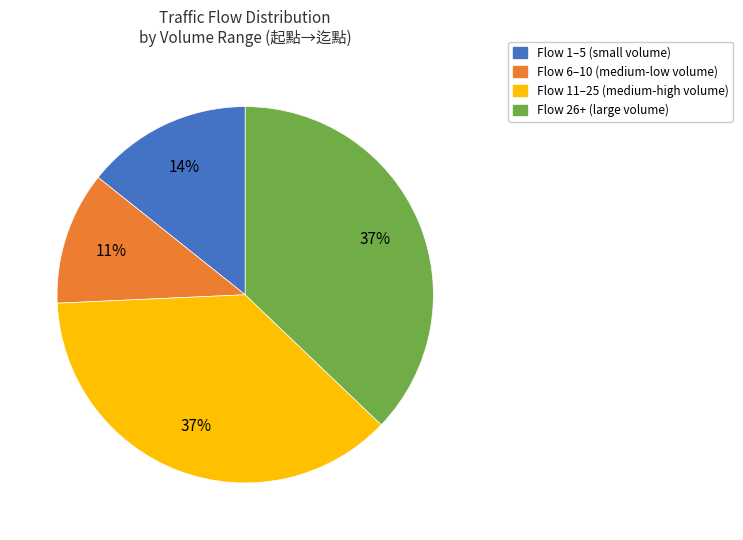

To the nearest percent, what is the difference between the largest and smallest slice percentages?

26%